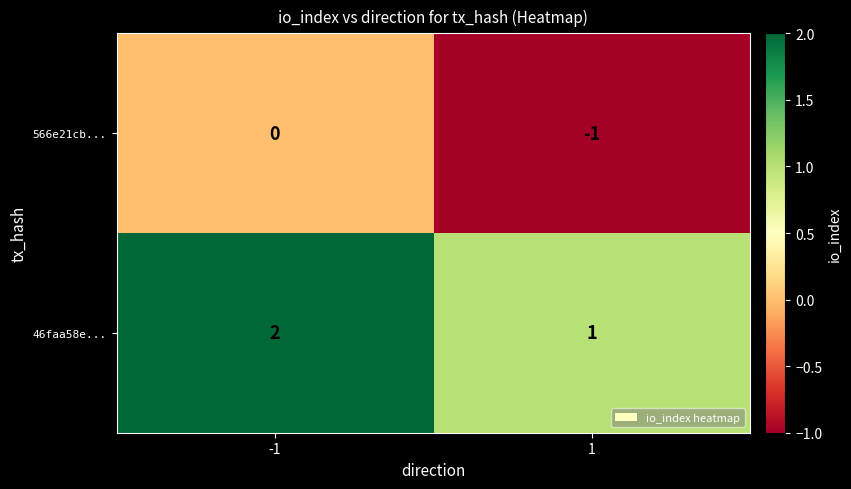

Reading left to right, list all the values displayed in this chart.

566e21cb...: 0	-1
46faa58e...: 2	1